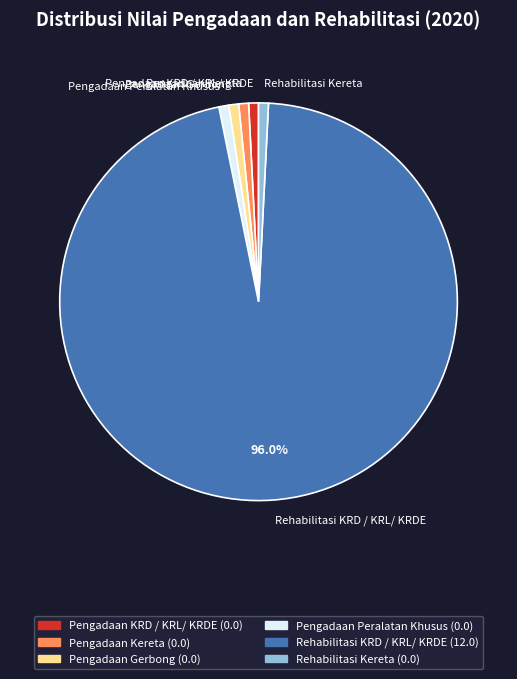

The Pengadaan Gerbong slice represents 13% of the pie. True or false?

False